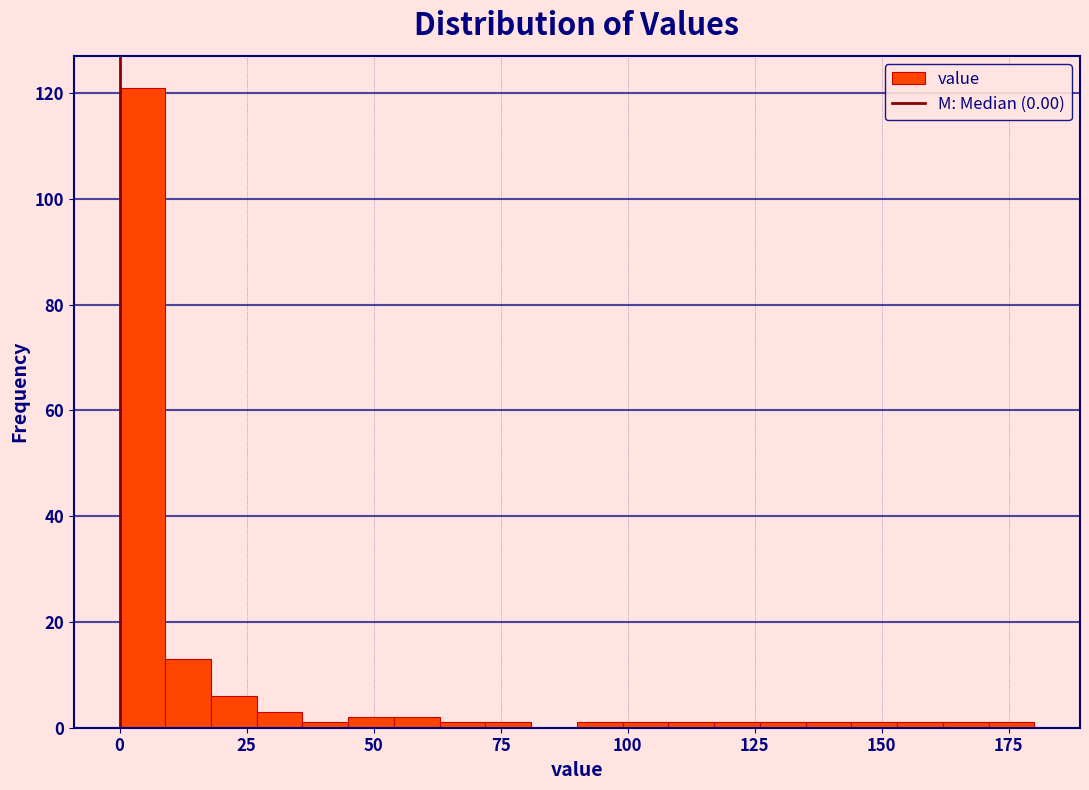

Read against the x-axis, roughly where is the centre of the tallest bar?

5